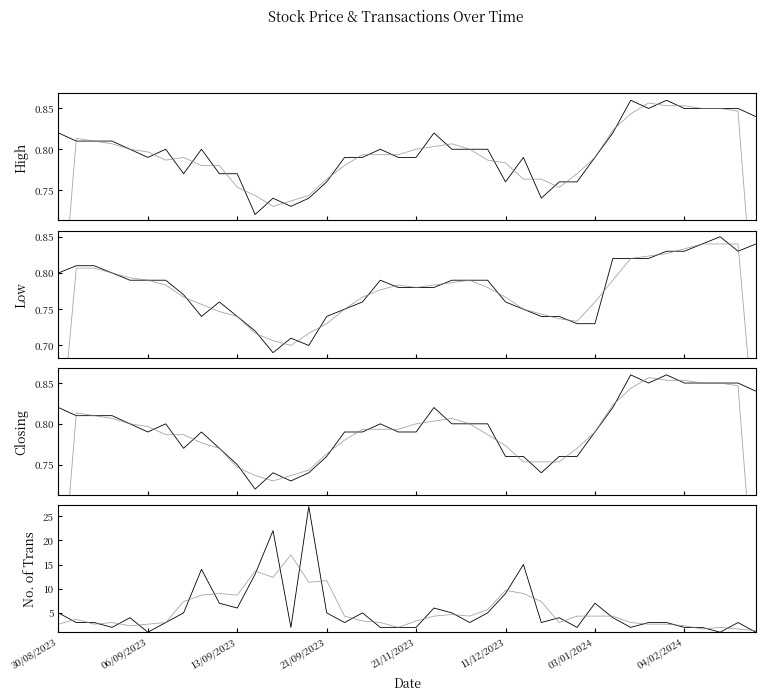

In High, how many points are lower than both neighbors (excluding endpoints)?

7